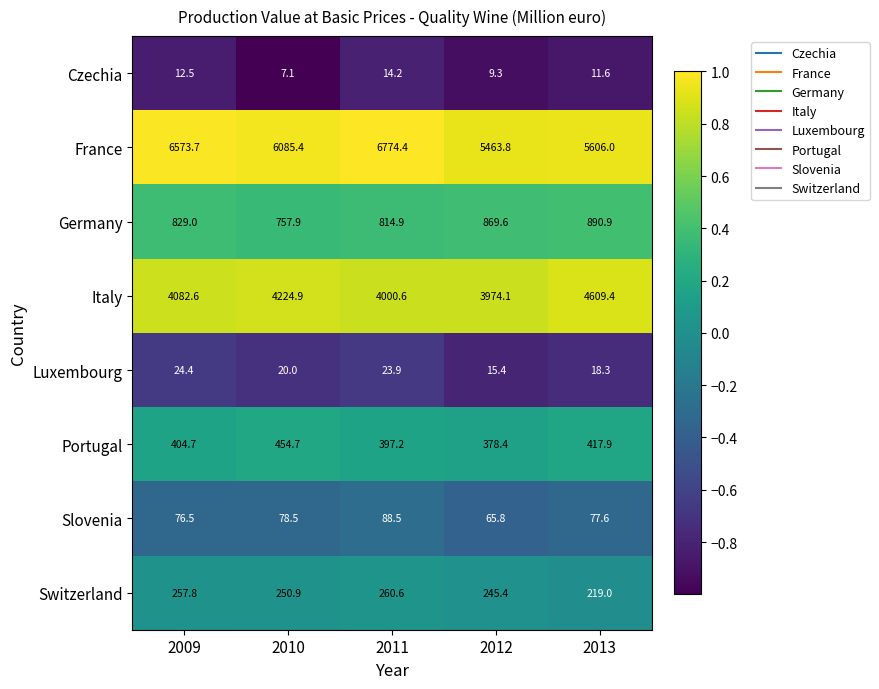

List the series in order of their peak value, lowest first.

Czechia, Luxembourg, Slovenia, Switzerland, Portugal, Germany, Italy, France